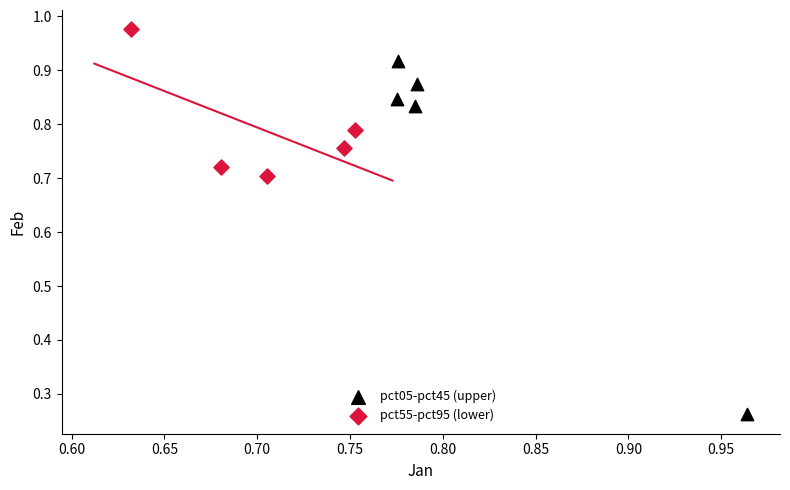

What are all the series names shown in the legend?

pct05-pct45 (upper), pct55-pct95 (lower)